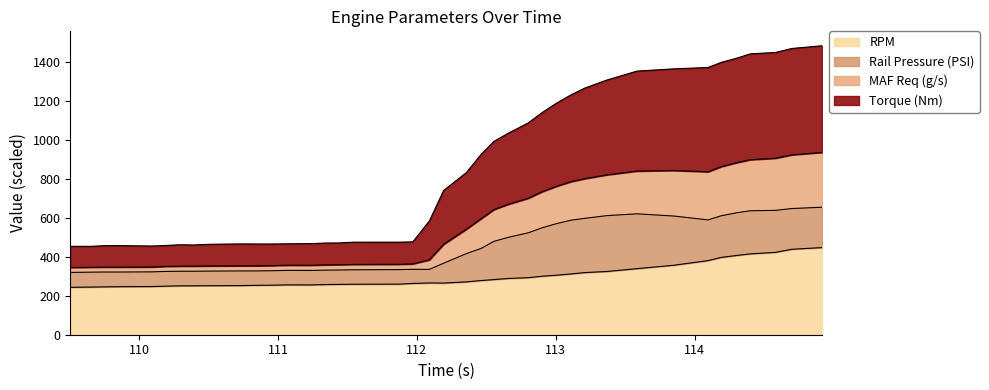

Rank the categories by Torque actual value (Nm) value from lowest to highest.

109.505, 109.657, 109.751, 109.859, 110.093, 110.189, 110.291, 110.388, 110.512, 110.734, 110.844, 110.963, 111.24, 111.064, 111.34, 111.44, 111.541, 111.87, 111.971, 112.09, 112.193, 112.356, 112.462, 112.556, 112.661, 112.802, 112.901, 113.003, 113.111, 113.211, 113.369, 114.097, 113.585, 113.851, 114.191, 114.301, 114.401, 114.581, 114.7, 114.916